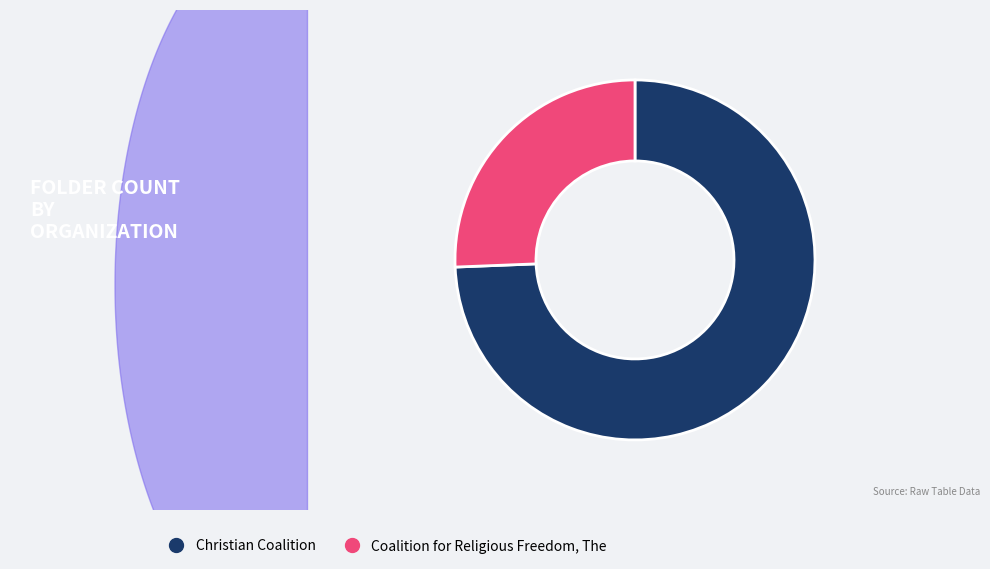

Rank the categories by value from lowest to highest.

Coalition for Religious Freedom, The, Christian Coalition